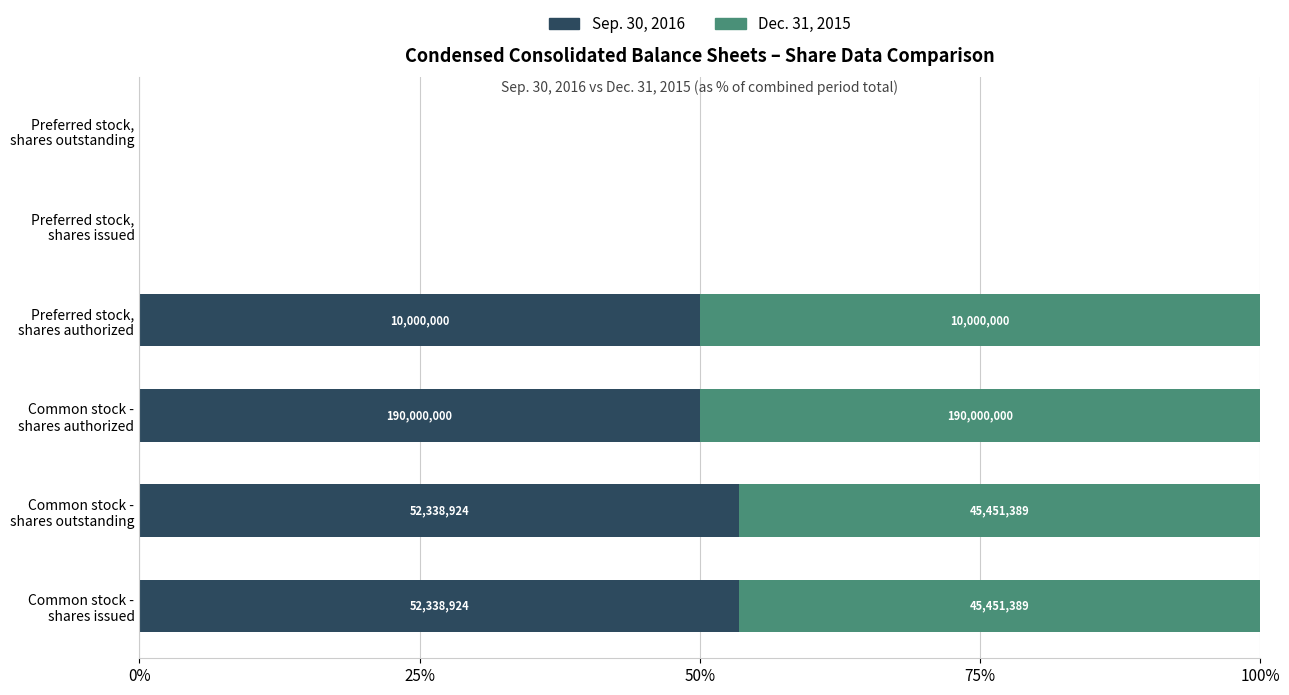

What are all the series names shown in the legend?

Sep. 30, 2016, Dec. 31, 2015